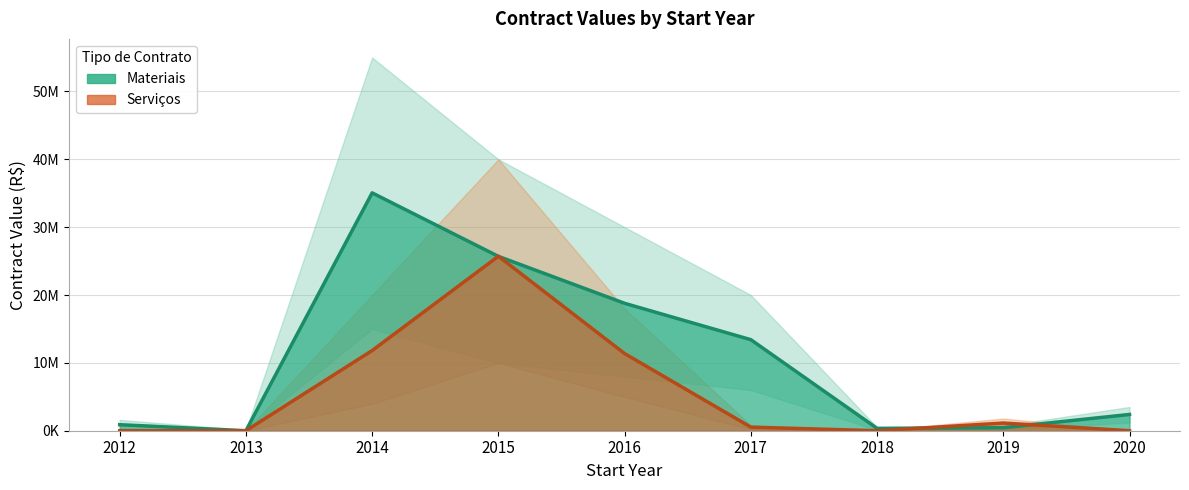

Where is the first local minimum for Materiais?

2013